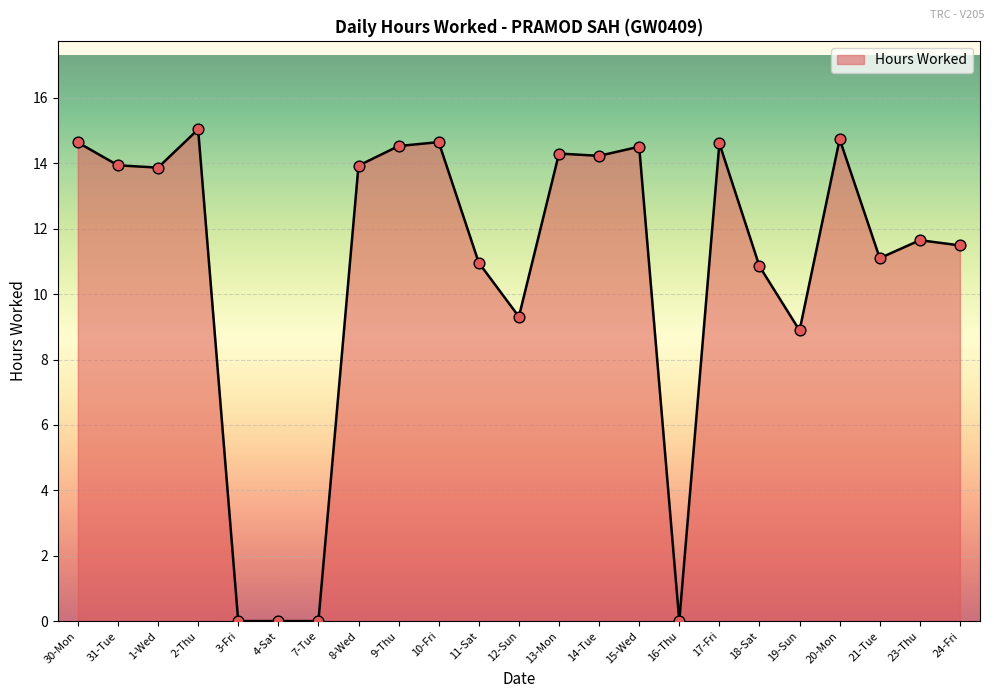

What is the ratio of the value at 11-Sat to the value at 21-Tue?

1.0